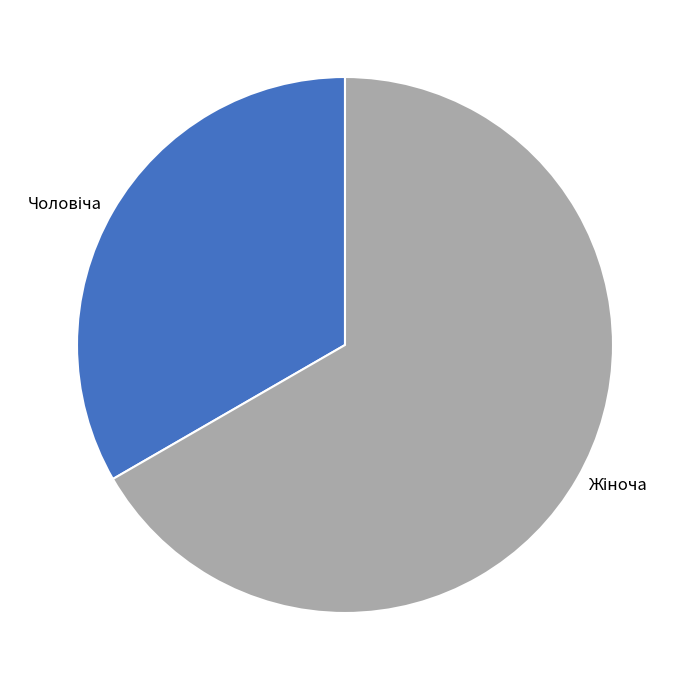

Does any single category account for the majority?

Yes